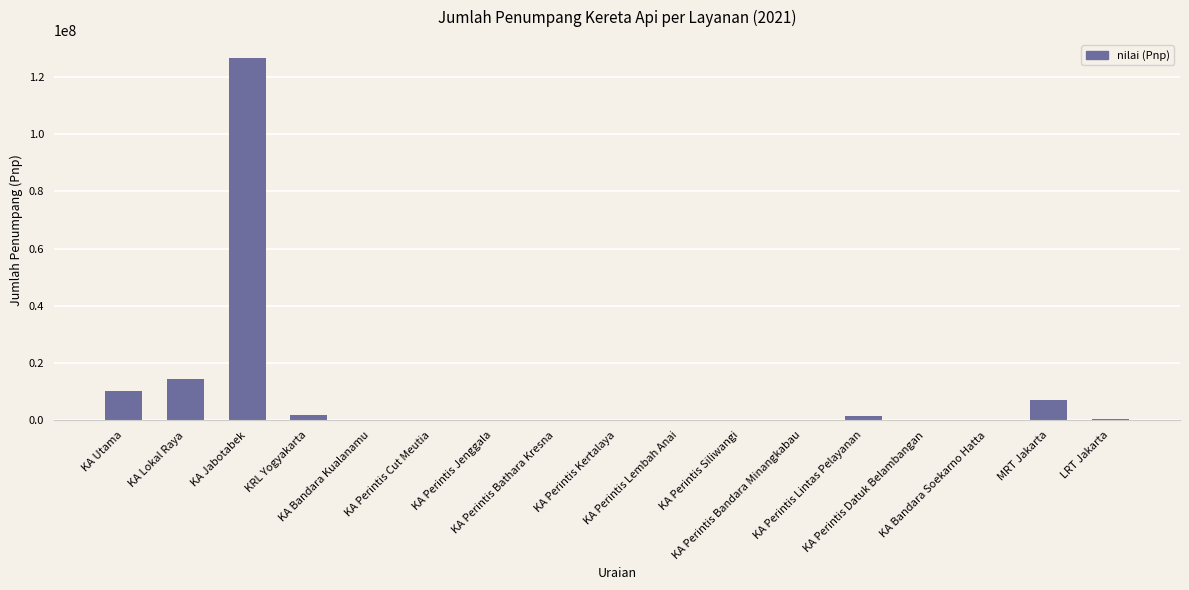

What is the maximum value shown in the chart?

126588384